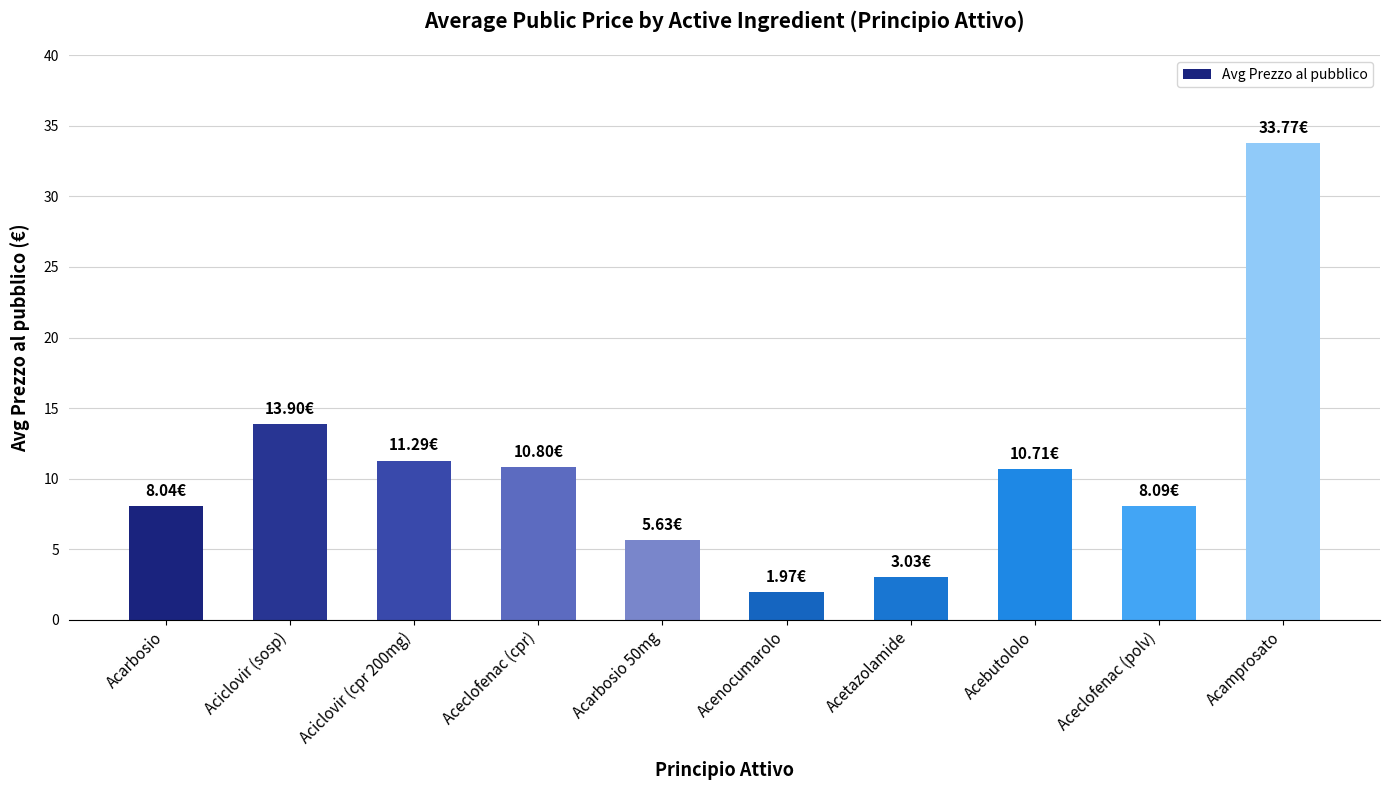

The value at Aciclovir (cpr 200mg) is 3.2. True or false?

False